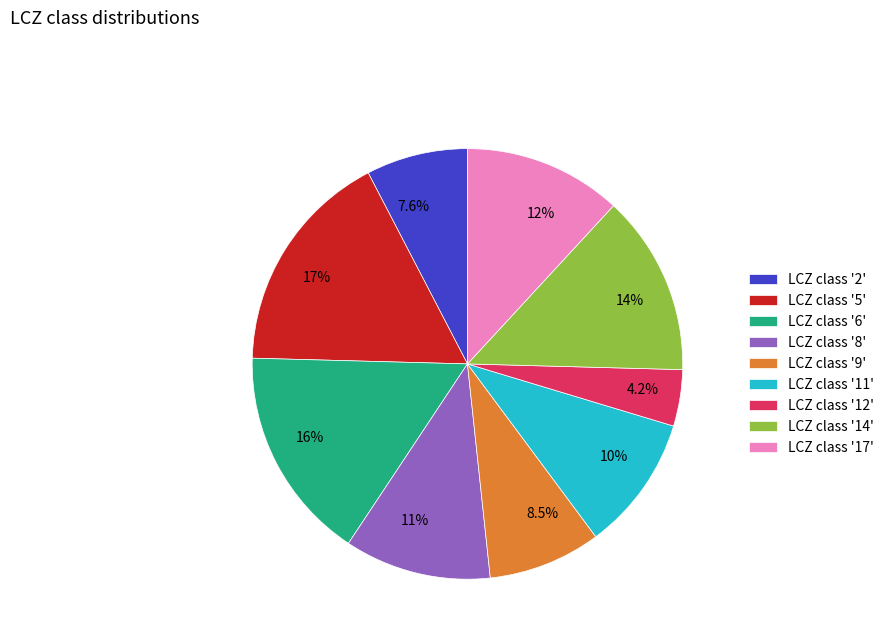

Do 7.6% and 17% together represent more than half of the pie?

No